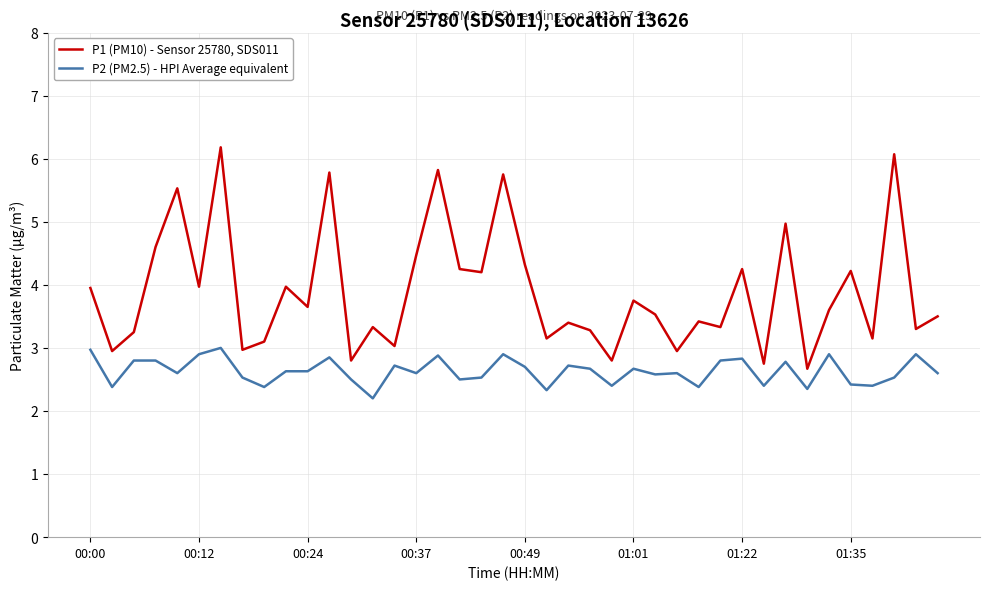

List the series in order of their peak value, highest first.

P1 (PM10) - Sensor 25780, SDS011, P2 (PM2.5) - HPI Average equivalent